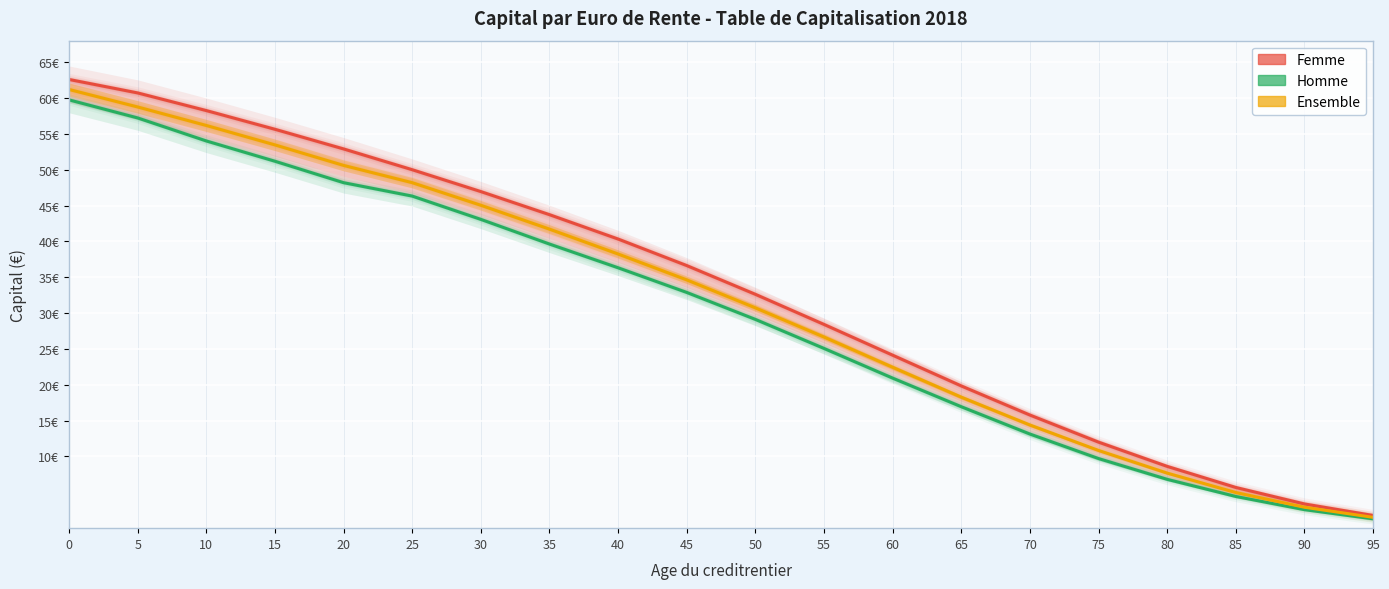

How many distinct data groups are displayed?

3